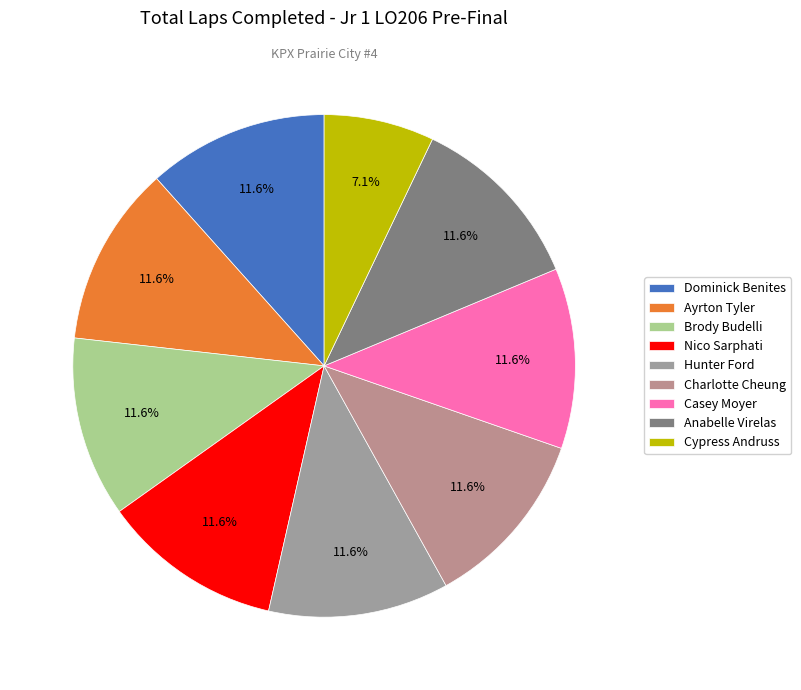

What percentage is the Casey Moyer slice, to the nearest percent?

12%